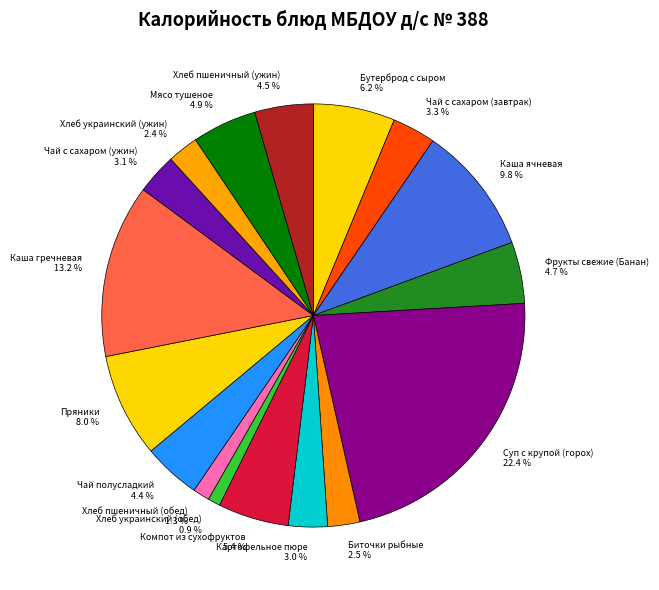

Is there a majority slice in this chart?

No